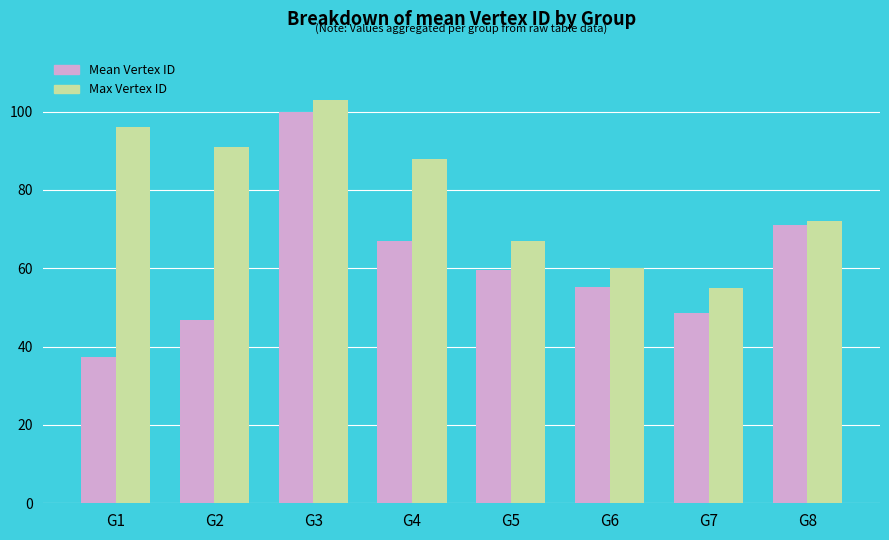

How many values in the Mean Vertex ID series exceed 59?

4